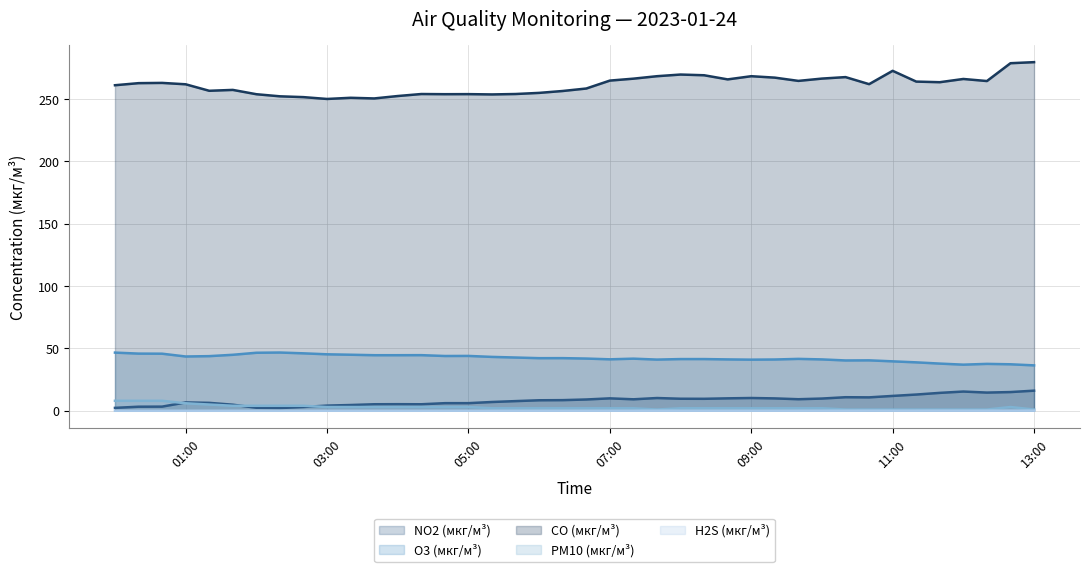

True or false: O3 (мкг/м³) has a value of 60.6 at 2023-01-24 00:20.

False